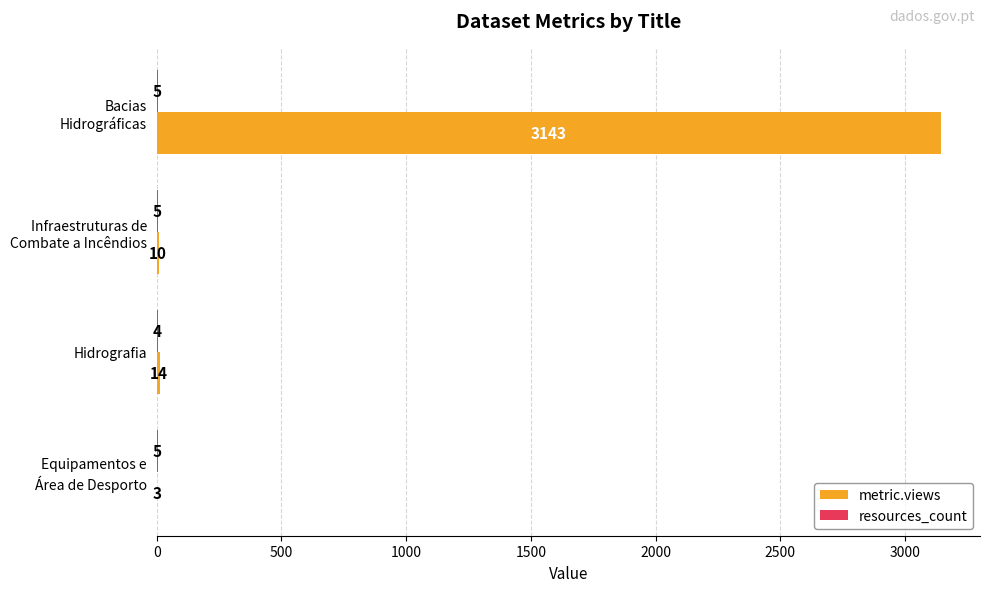

What is the greatest value displayed?

3143